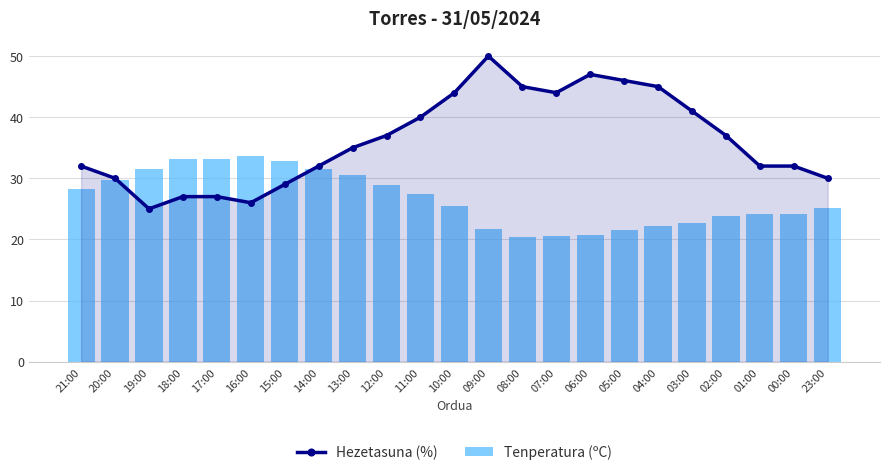

At which label is Tenperatura (ºC) closest to 27?

11:00